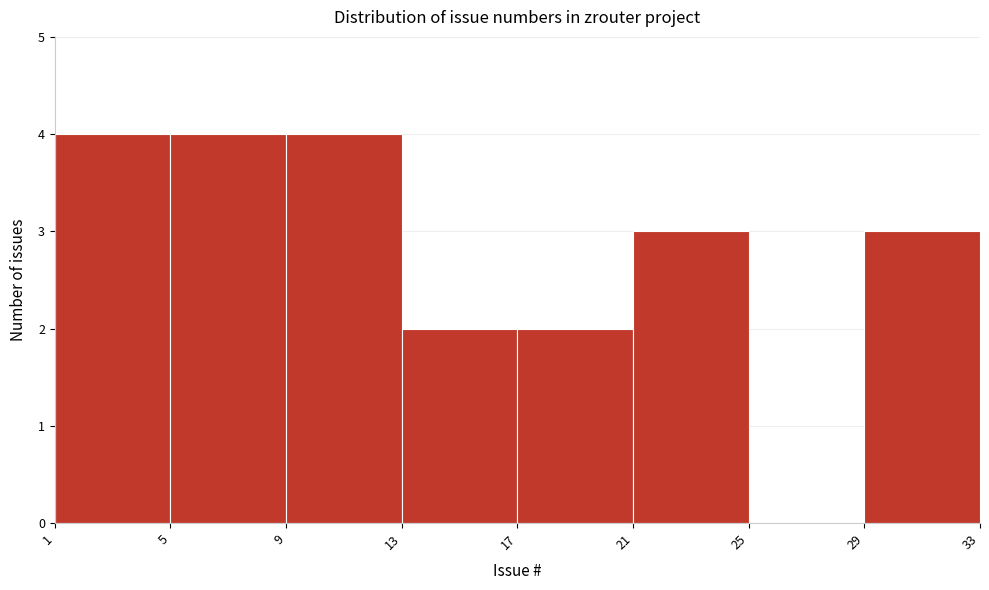

What is the height of the bar covering 17 to 21 on the x-axis? The values are not printed on the chart, so give them approximately, as read against the axis.

2